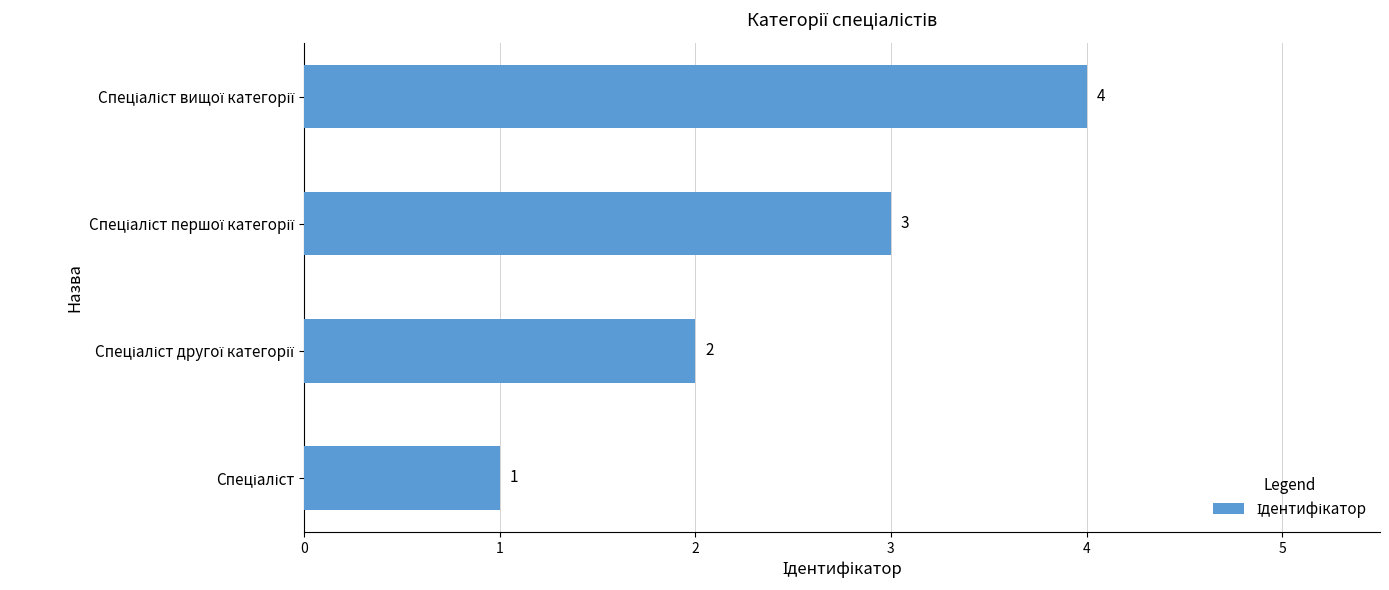

How many values are between 2 and 4?

3